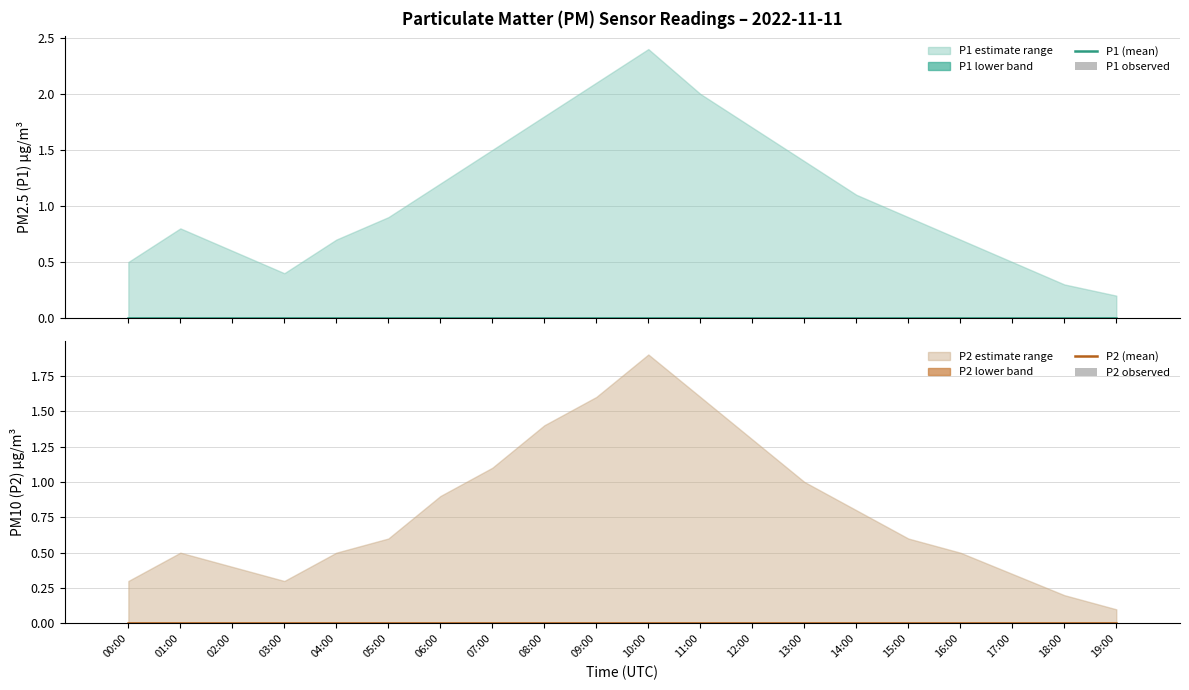

At how many categories does at least one series exceed 0?

20